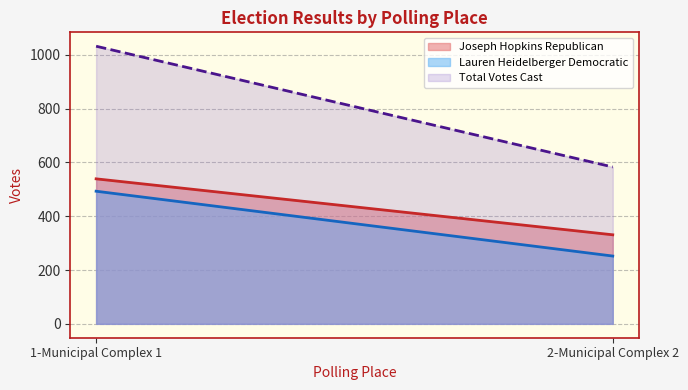

Rank the series by their maximum value, from highest to lowest.

Total Votes Cast, Joseph Hopkins Republican, Lauren Heidelberger Democratic